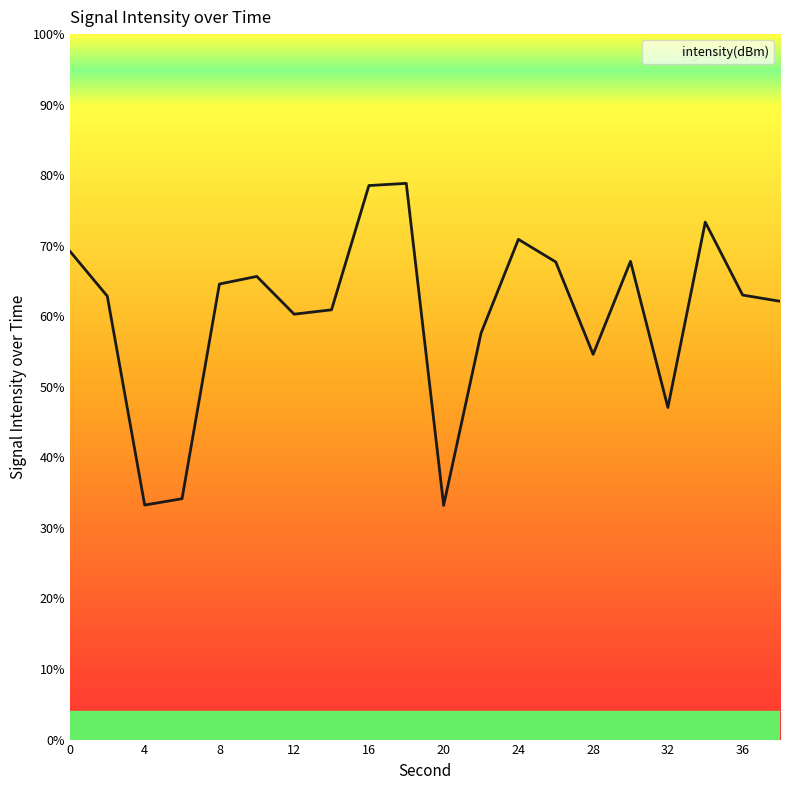

What is the difference between the maximum and minimum values?

45.6